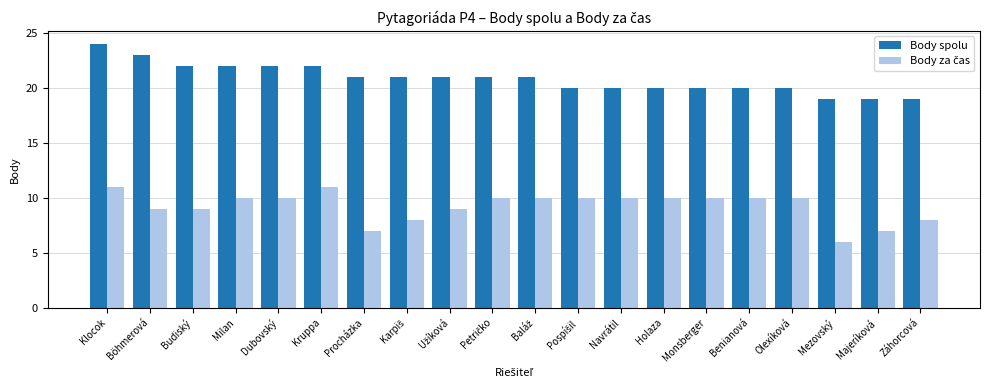

The Body spolu series shows 19 at Majeríková. True or false?

True